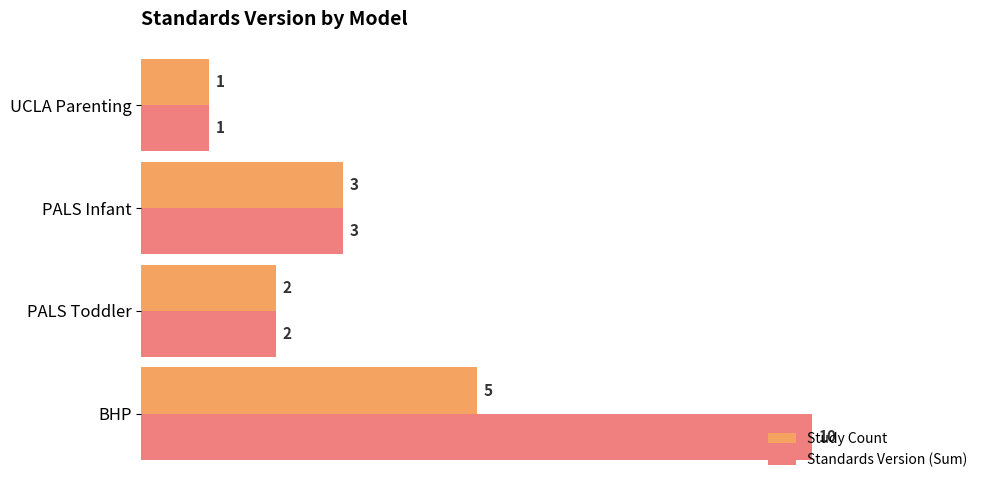

Which series has the widest spread of values?

Standards Version (Sum)